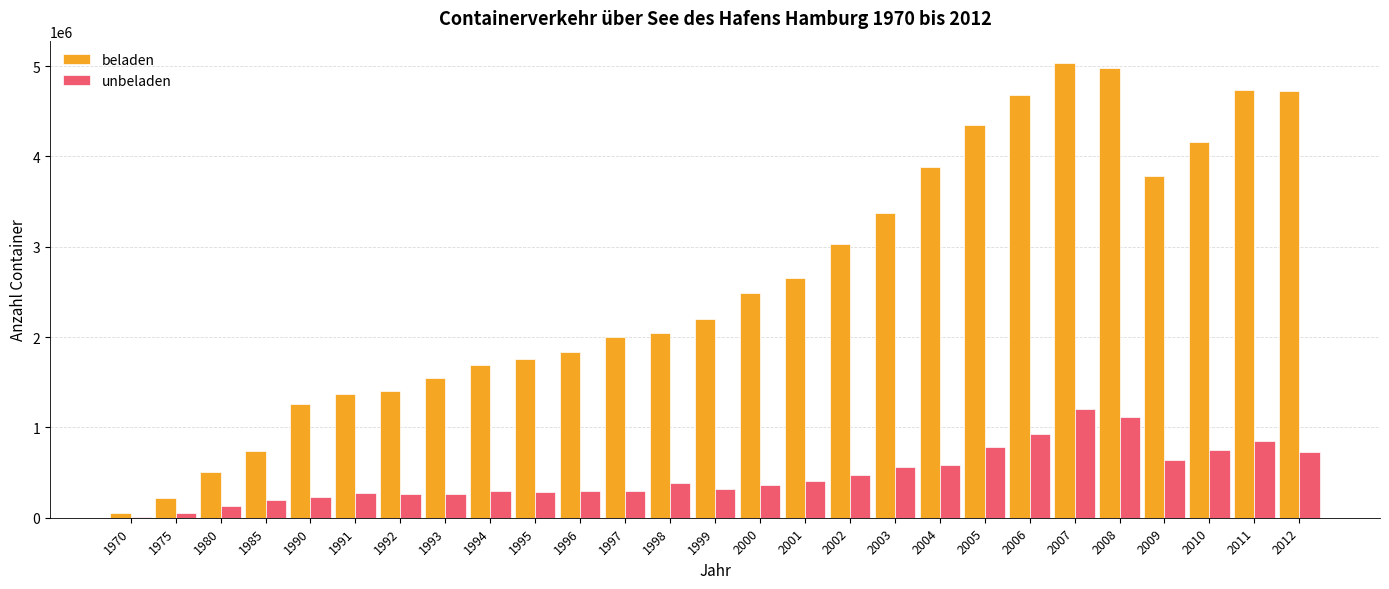

What is the total value across all series at 2010?

4908193